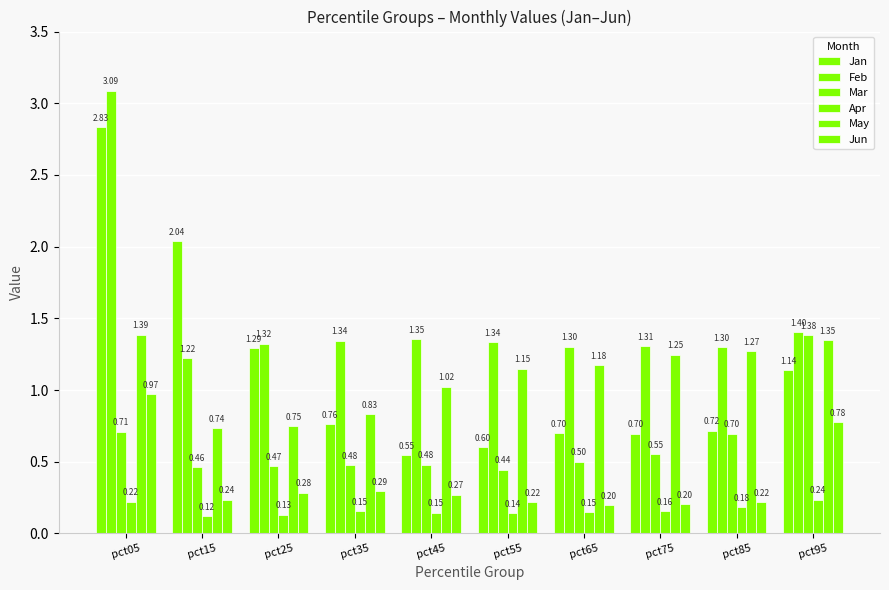

Is it true that May equals 1.8 at pct45?

False